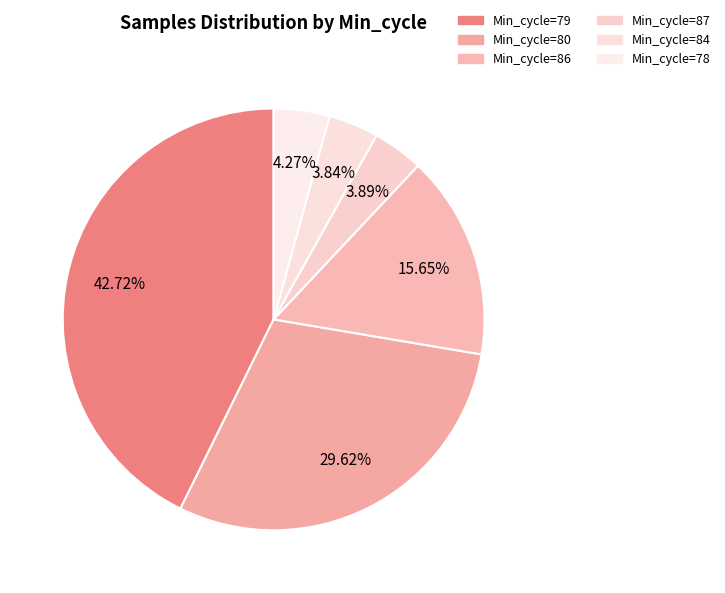

Count the number of slices in the pie.

6